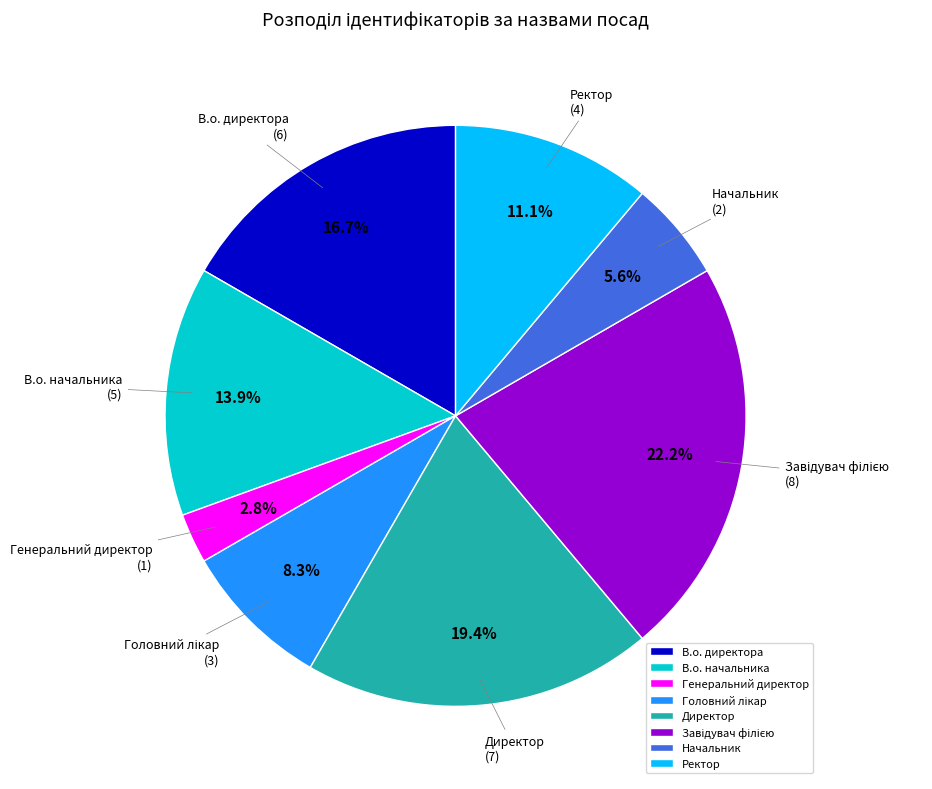

To the nearest percent, what is the combined percentage of Генеральний директор and Начальник?

8%